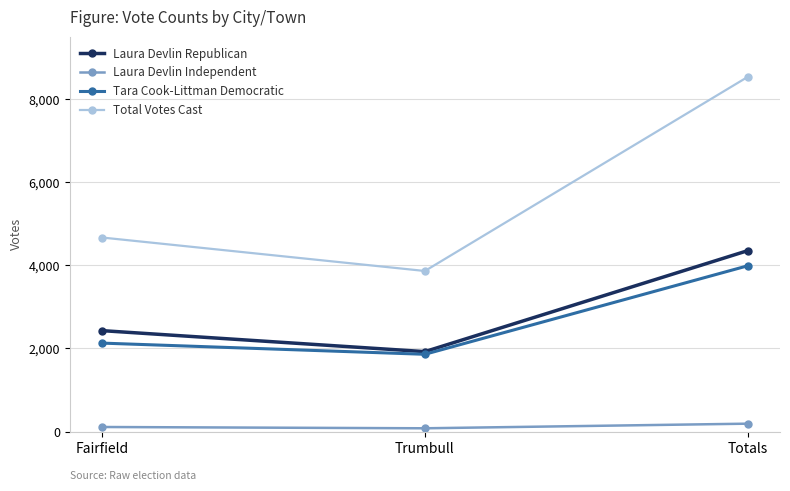

Which series has the largest total across all categories?

Total Votes Cast